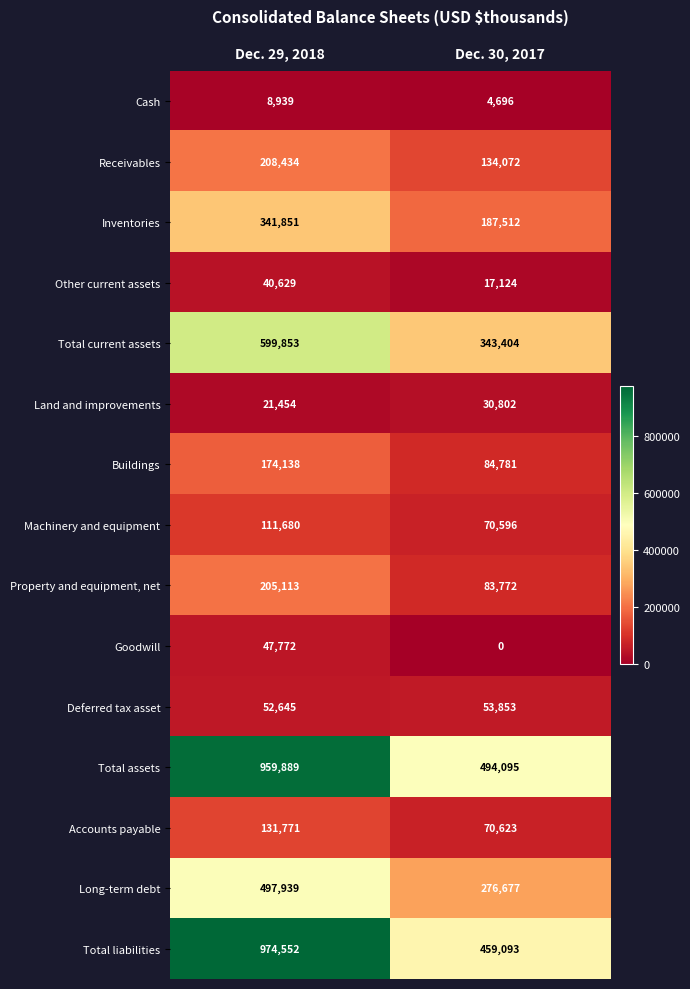

Reading left to right, list all the values displayed in this chart.

Cash: Dec. 29, 2018=8939	Dec. 30, 2017=4696
Receivables: Dec. 29, 2018=208434	Dec. 30, 2017=134072
Inventories: Dec. 29, 2018=341851	Dec. 30, 2017=187512
Other current assets: Dec. 29, 2018=40629	Dec. 30, 2017=17124
Total current assets: Dec. 29, 2018=599853	Dec. 30, 2017=343404
Land and improvements: Dec. 29, 2018=21454	Dec. 30, 2017=30802
Buildings: Dec. 29, 2018=174138	Dec. 30, 2017=84781
Machinery and equipment: Dec. 29, 2018=111680	Dec. 30, 2017=70596
Property and equipment, net: Dec. 29, 2018=205113	Dec. 30, 2017=83772
Goodwill: Dec. 29, 2018=47772	Dec. 30, 2017=0
Deferred tax asset: Dec. 29, 2018=52645	Dec. 30, 2017=53853
Total assets: Dec. 29, 2018=959889	Dec. 30, 2017=494095
Accounts payable: Dec. 29, 2018=131771	Dec. 30, 2017=70623
Long-term debt: Dec. 29, 2018=497939	Dec. 30, 2017=276677
Total liabilities: Dec. 29, 2018=974552	Dec. 30, 2017=459093